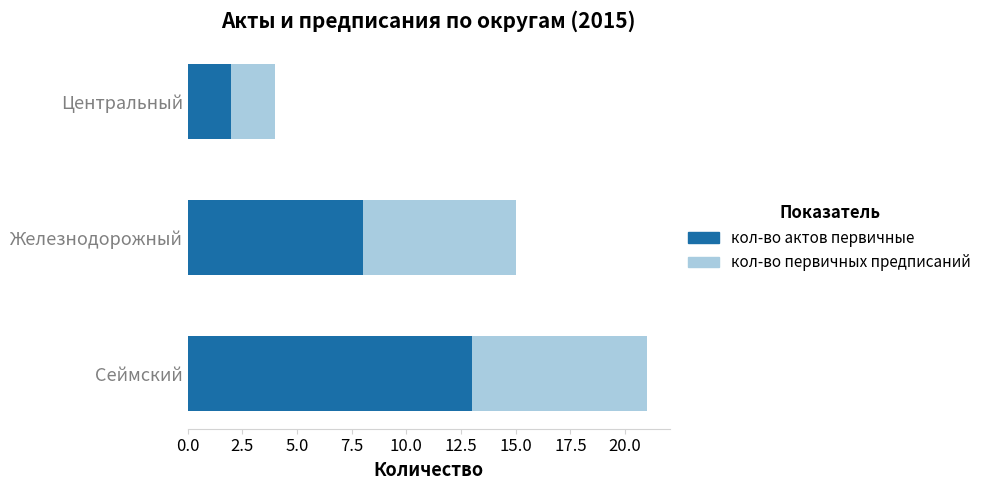

Which category has the lowest value in the кол-во актов первичные series?

Центральный